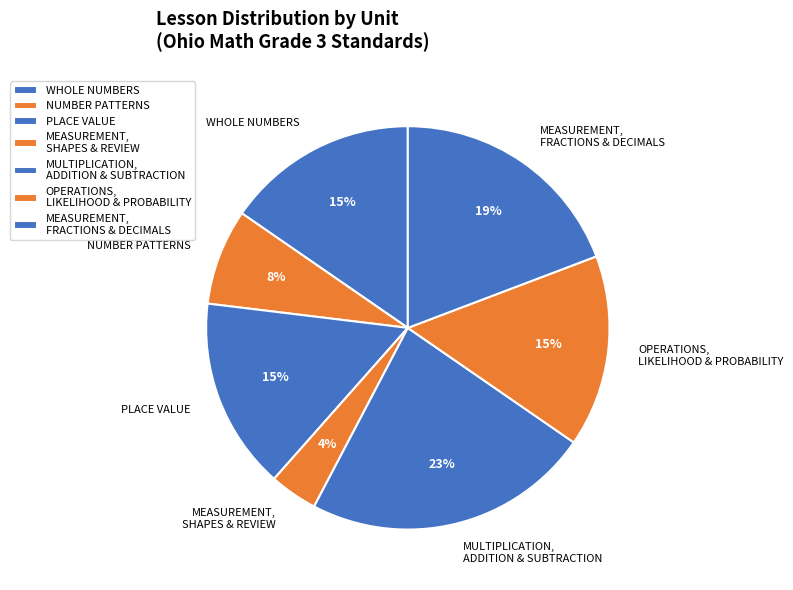

What percentage is the NUMBER PATTERNS slice, to the nearest percent?

8%